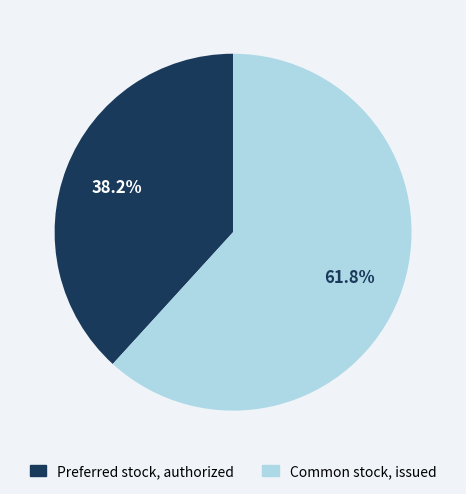

What is the ratio of the value at Preferred stock, authorized to the value at Common stock, issued?

0.6